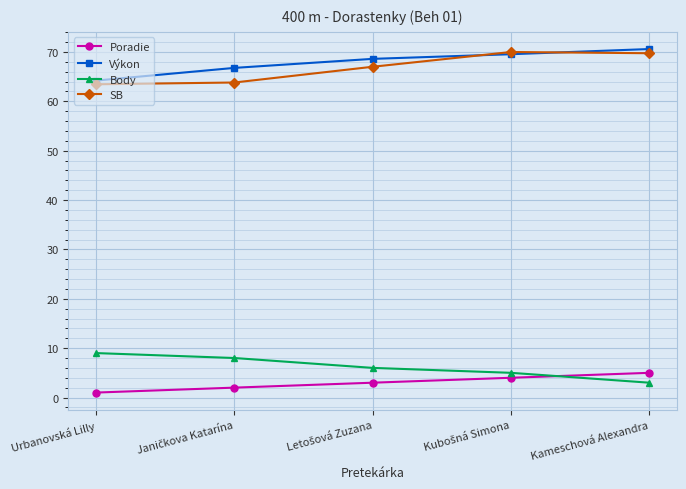

What is the approximate value of Body at Kameschová Alexandra?

3.0